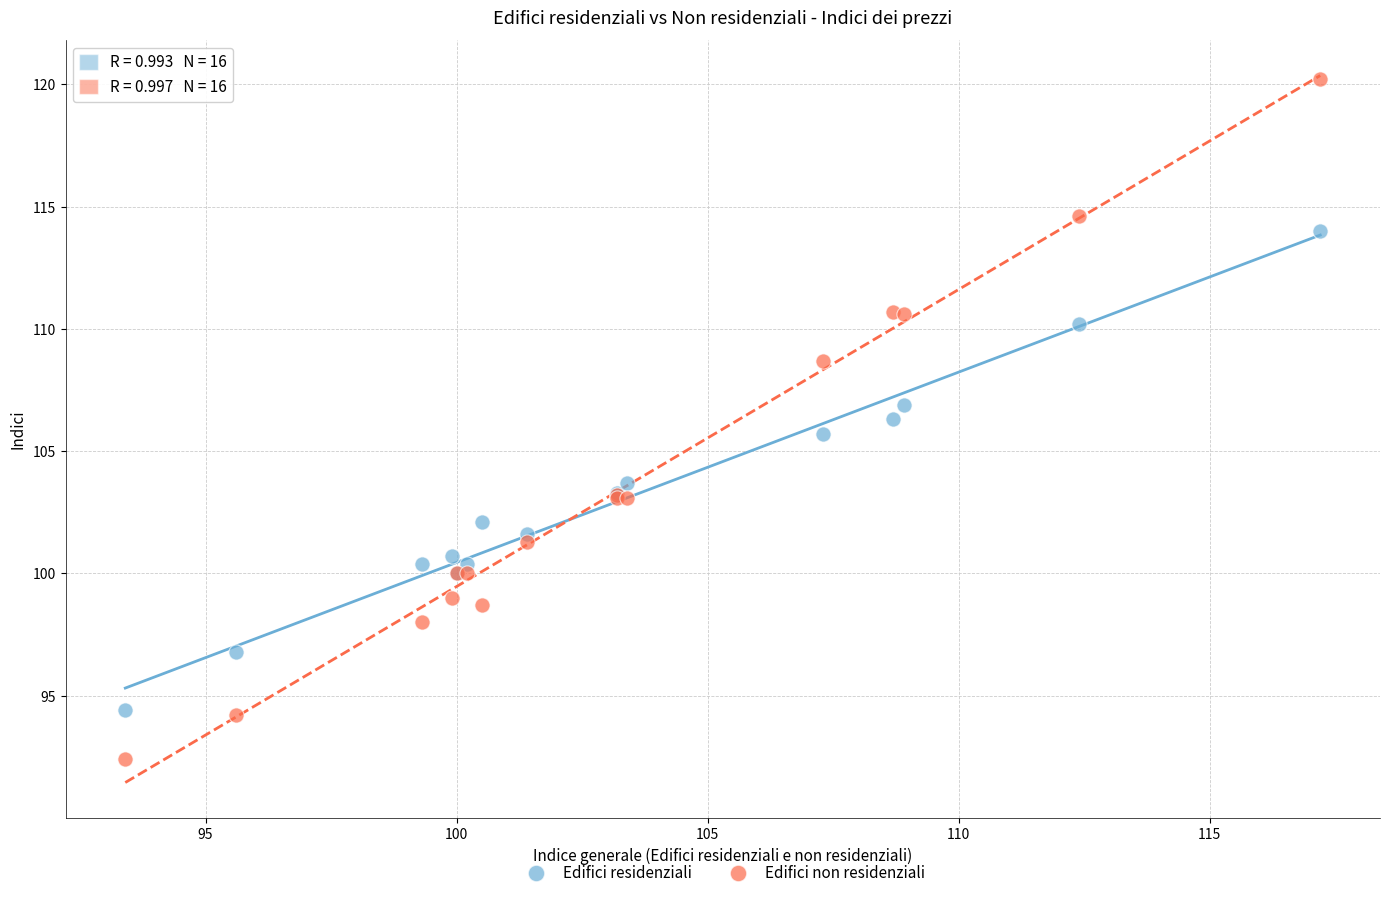

Which series reaches the maximum Y coordinate?

Edifici non residenziali